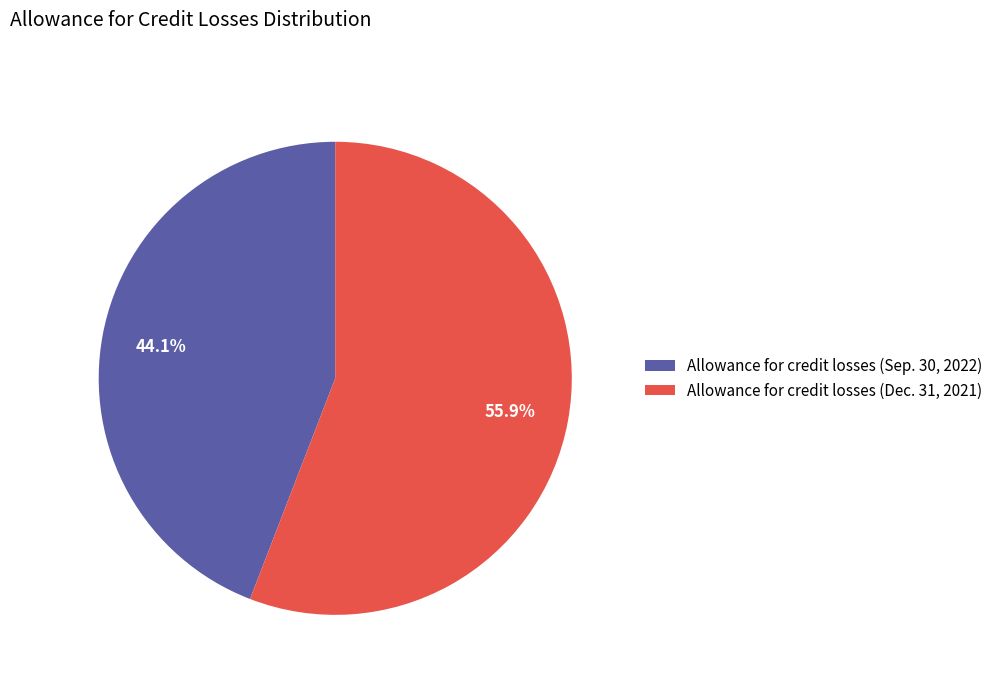

To the nearest percent, what is the average slice percentage?

50%